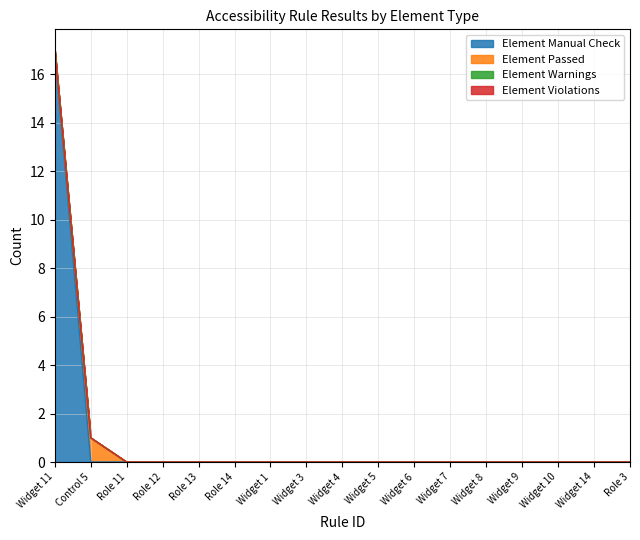

How many lines are shown in the chart?

4